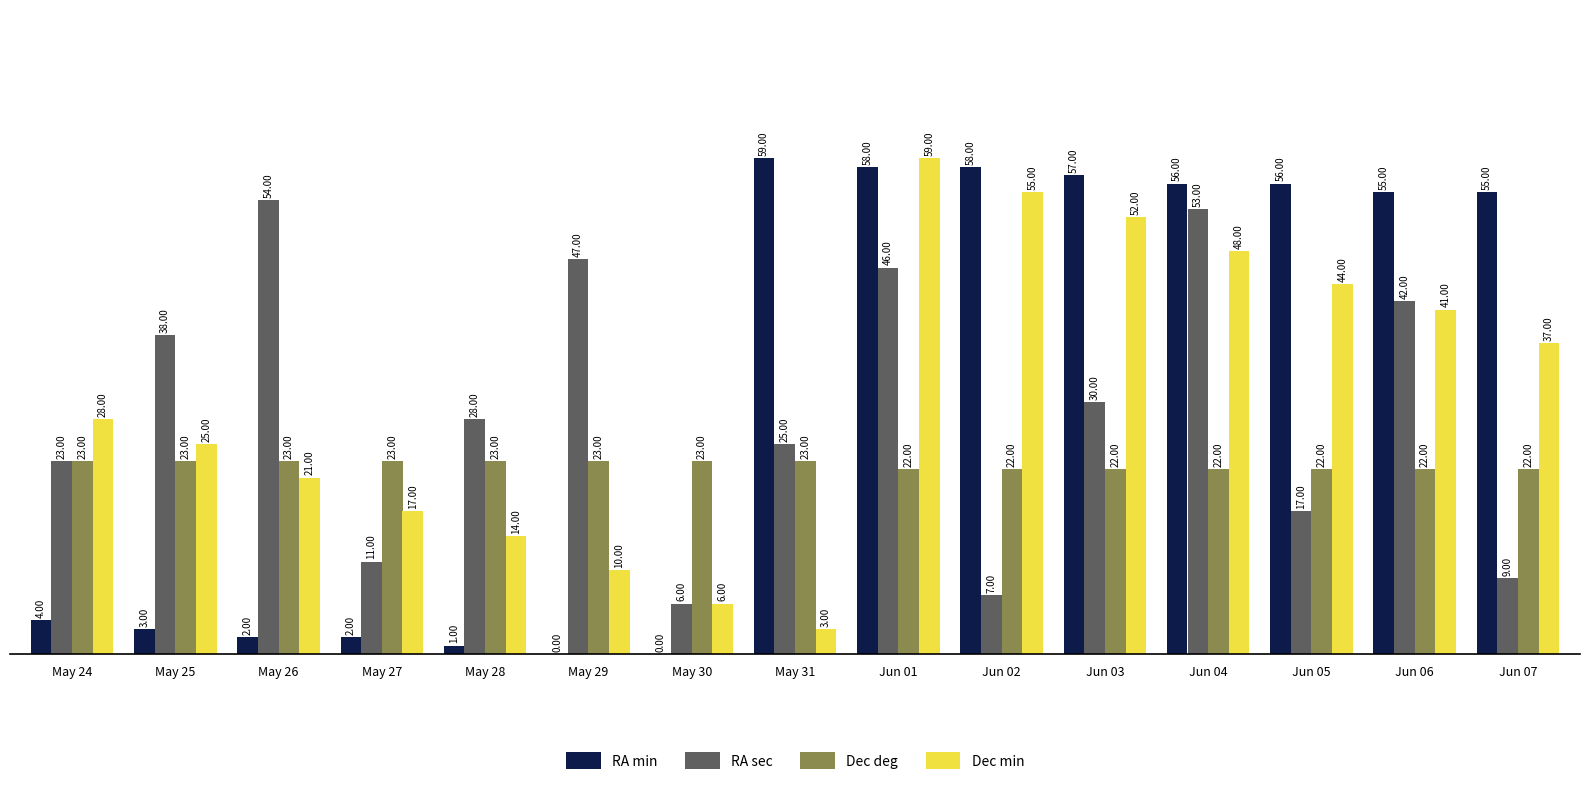

What is the total value across all series at Jun 04?

179